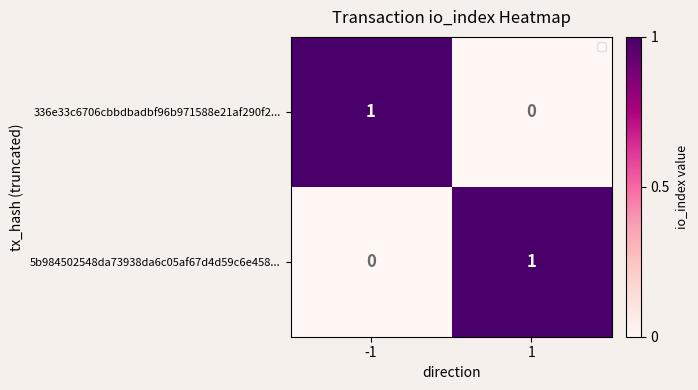

List the labels in order of 336e33c6706cbbdbadbf96b971588e21af290f2... value, largest first.

-1, 1